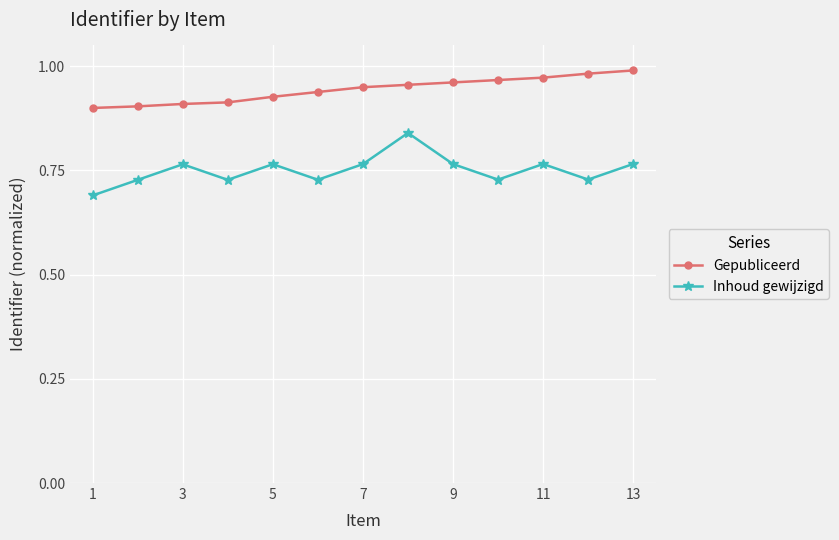

List the series in order of their peak value, lowest first.

Inhoud gewijzigd, Gepubliceerd